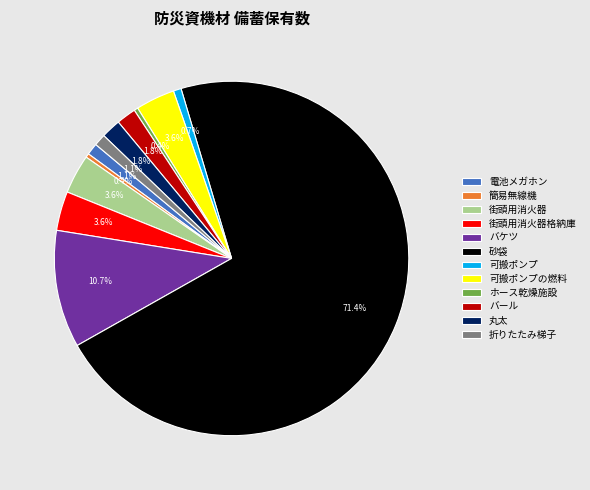

Which slice is the largest?

砂袋